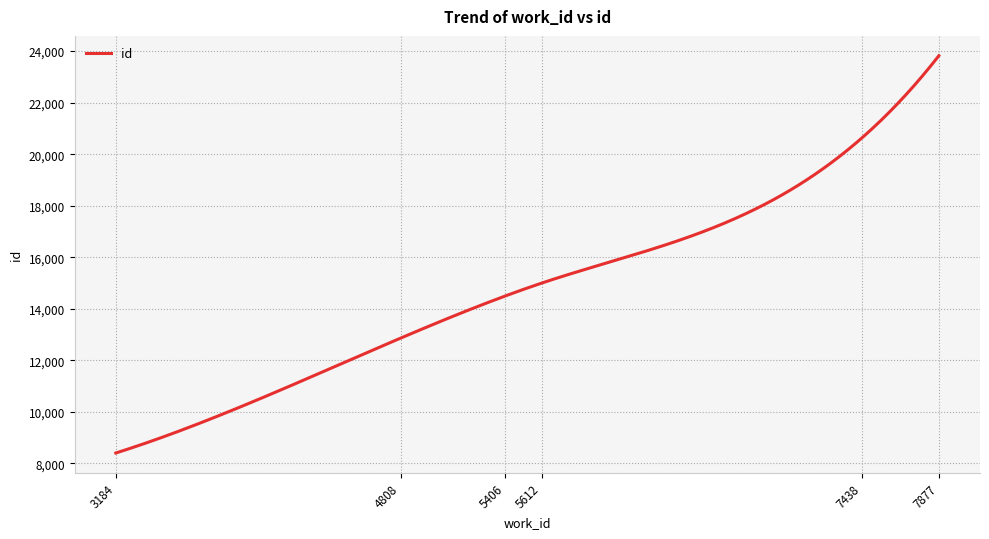

What is the smallest value displayed?

8403.0